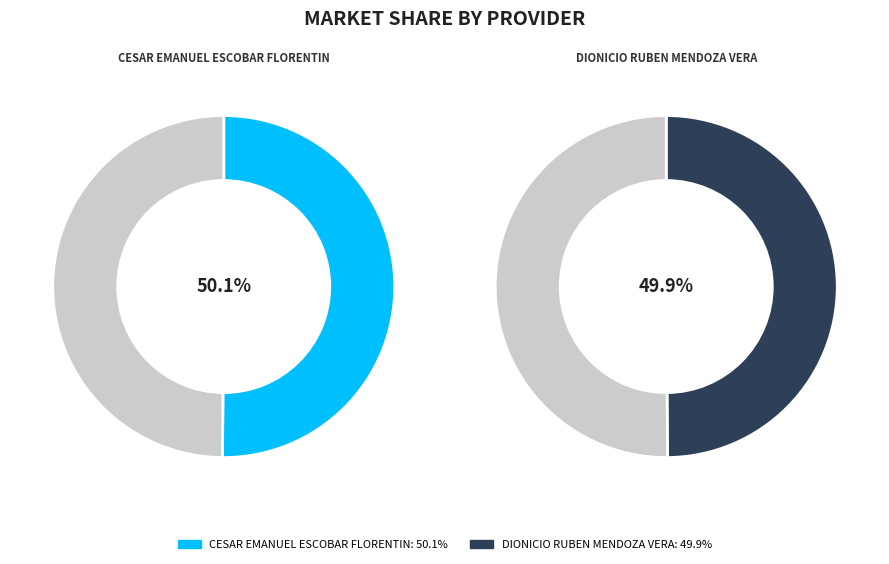

The DIONICIO RUBEN MENDOZA VERA slice represents 50% of the pie. True or false?

True